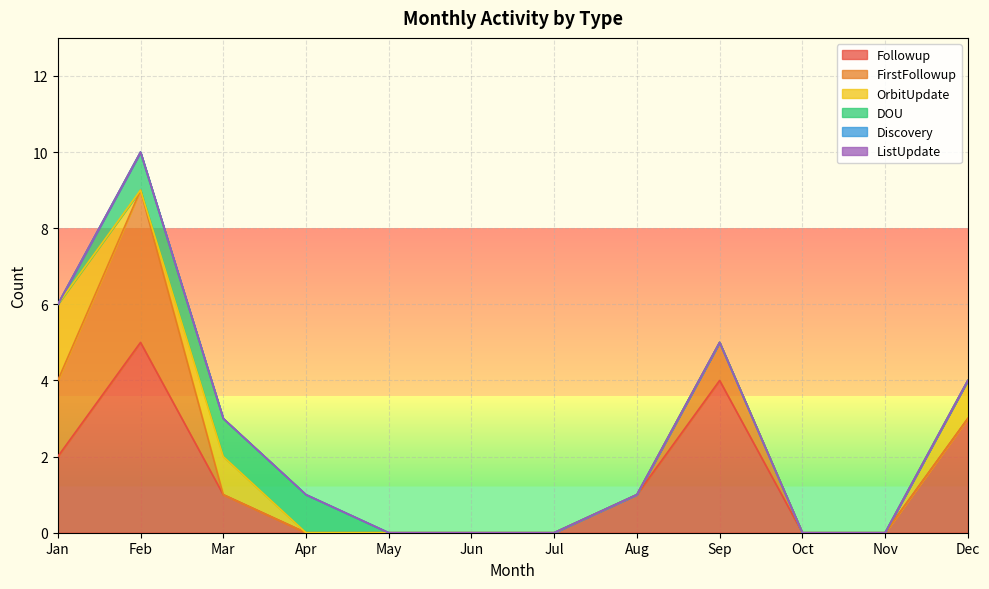

Count the DOU values in the range 0 to 1.

12